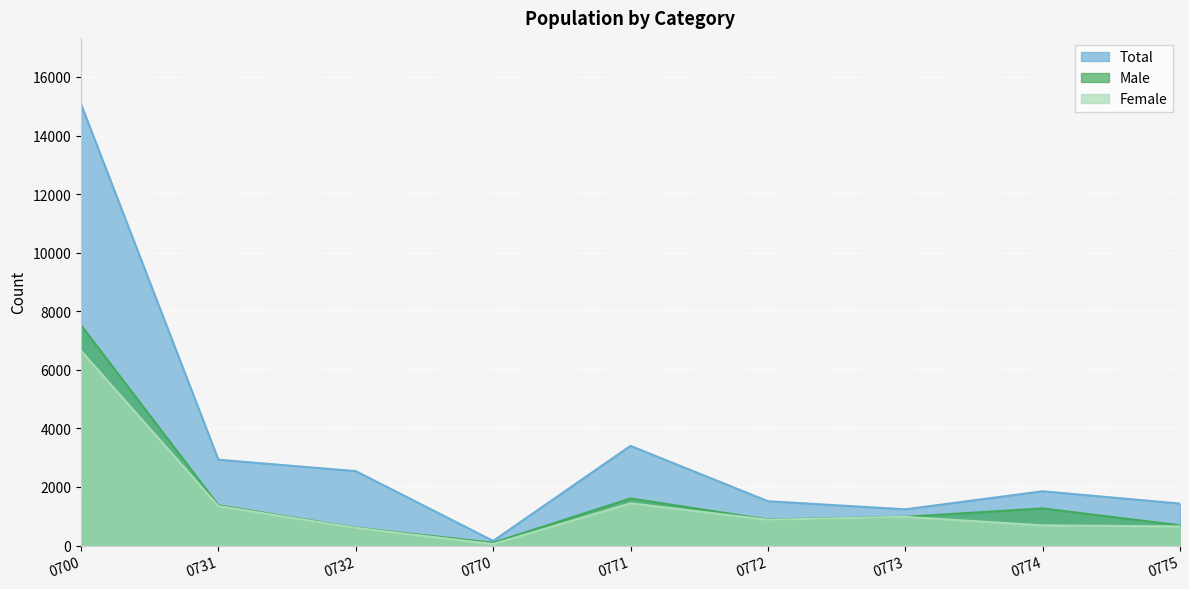

Which series has the largest total across all categories?

Total